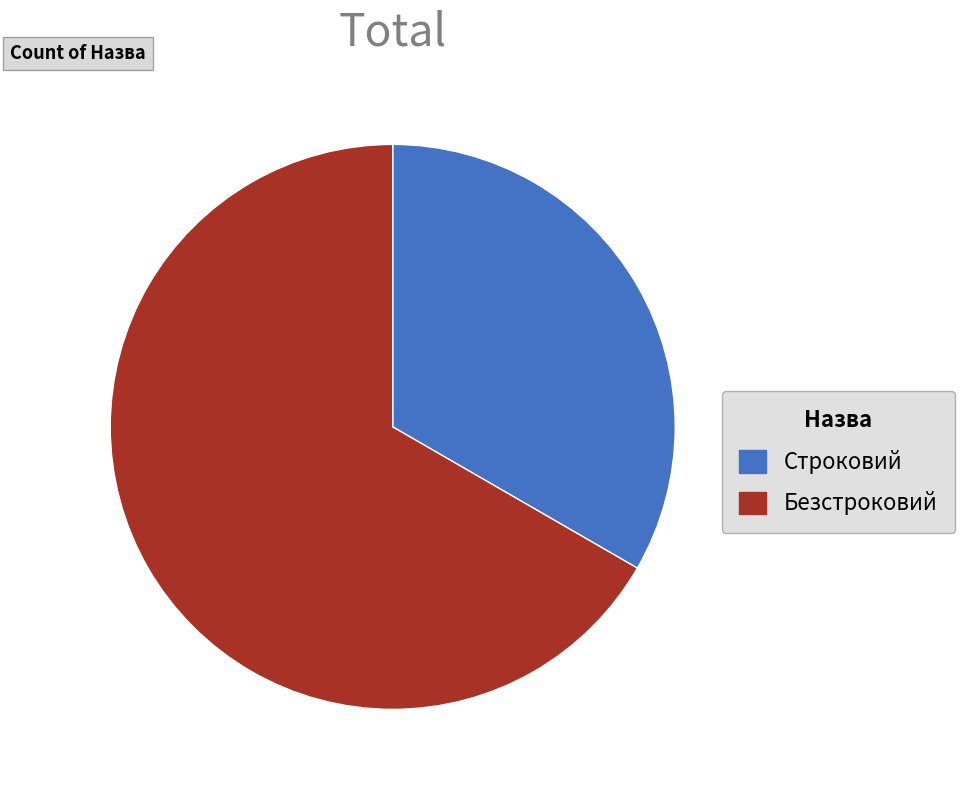

True or false: Безстроковий accounts for 61% of the total.

False